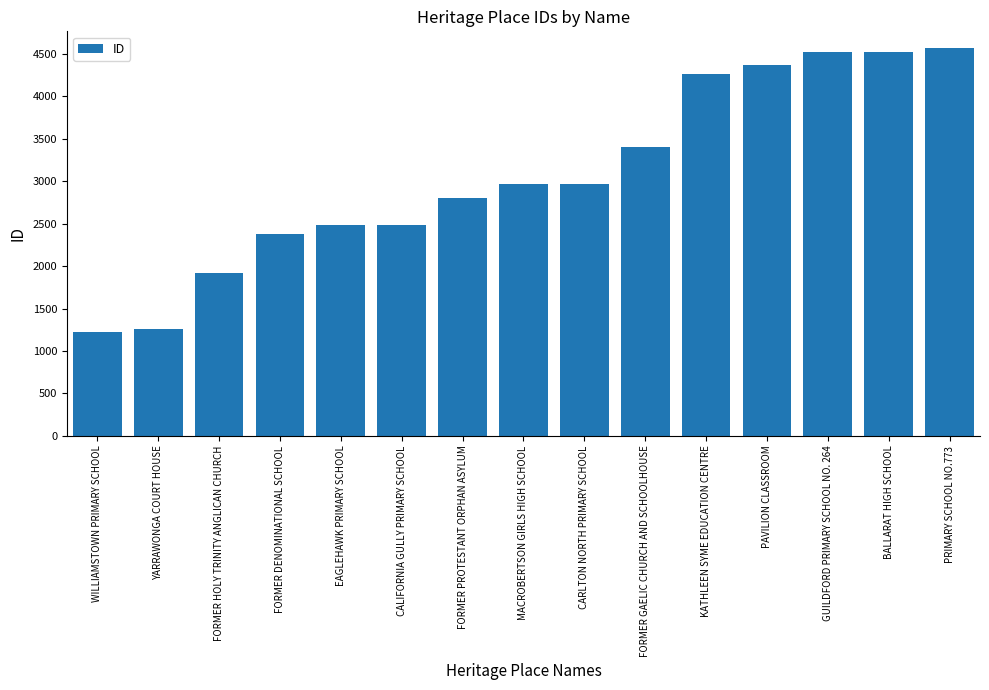

The value at CALIFORNIA GULLY PRIMARY SCHOOL is 2483. True or false?

True